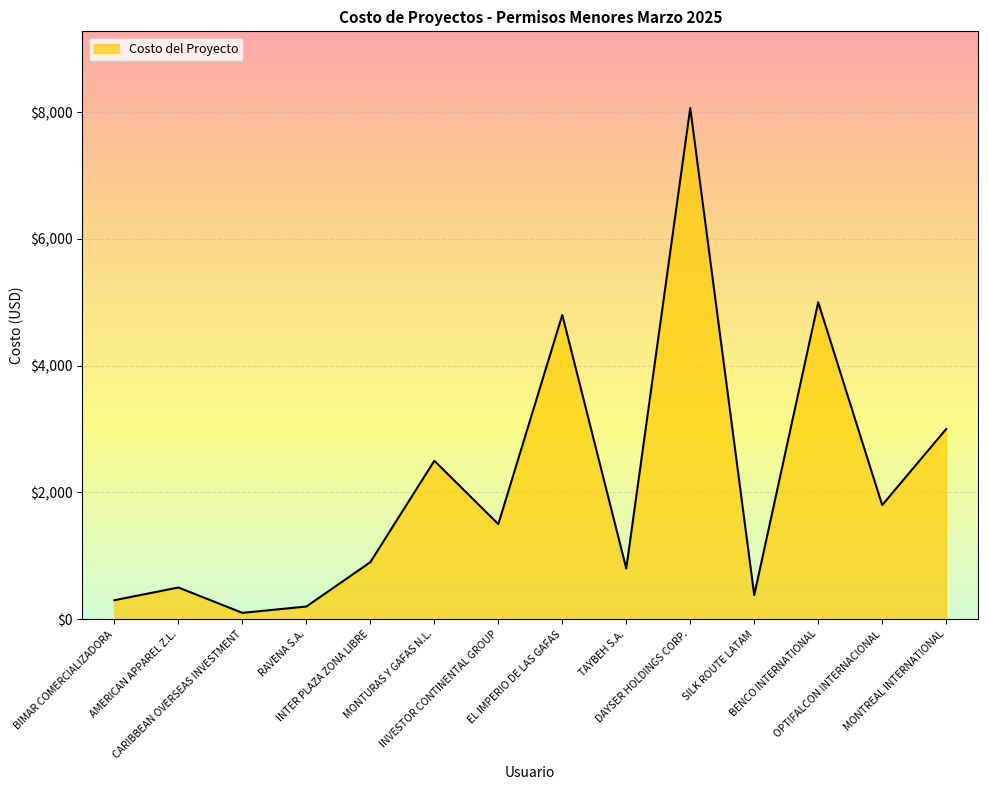

Approximately how many times larger is the value at TAYBEH S.A. compared to AMERICAN APPAREL Z.L.?

1.6